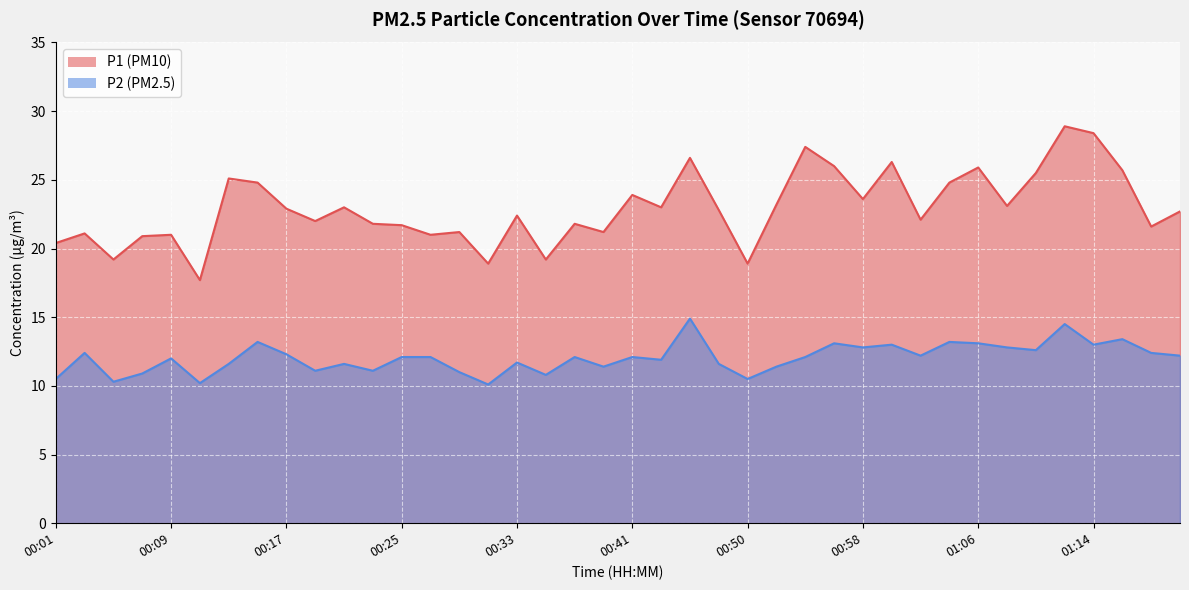

Reading right to left, transcribe all the data shown in this chart.

P1: 22.7	21.6	25.7	28.4	28.9	25.5	23.1	25.9	24.8	22.1	26.3	23.6	26.0	27.4	23.2	18.9	22.8	26.6	23.0	23.9	21.2	21.8	19.2	22.4	18.9	21.2	21.0	21.7	21.8	23.0	22.0	22.9	24.8	25.1	17.7	21.0	20.9	19.2	21.1	20.4
P2: 12.2	12.4	13.4	13.0	14.5	12.6	12.8	13.1	13.2	12.2	13.0	12.8	13.1	12.1	11.4	10.5	11.6	14.9	11.9	12.1	11.4	12.1	10.8	11.7	10.1	11.0	12.1	12.1	11.1	11.6	11.1	12.3	13.2	11.6	10.2	12.0	10.9	10.3	12.4	10.5